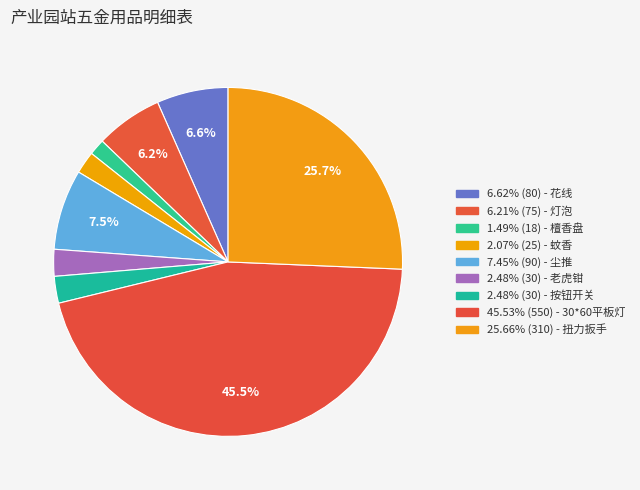

Count the number of slices in the pie.

9